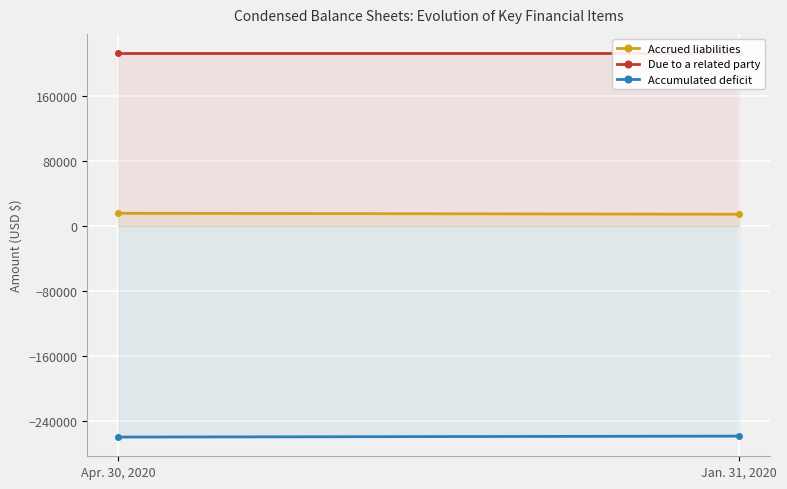

Reading right to left, list all the values displayed in this chart.

Accrued liabilities: Jan. 31, 2020=14372	Apr. 30, 2020=15544
Due to a related party: Jan. 31, 2020=212249	Apr. 30, 2020=212249
Accumulated deficit: Jan. 31, 2020=-258121	Apr. 30, 2020=-259293